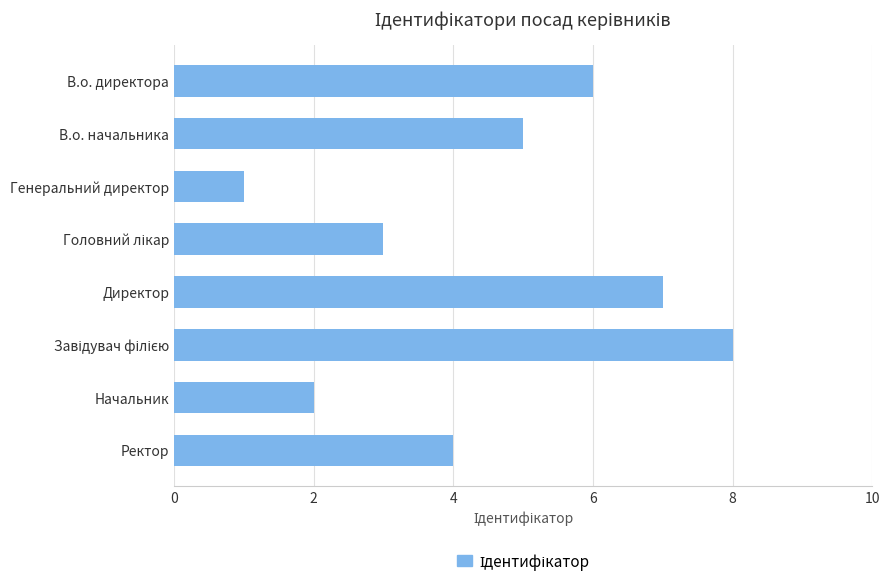

Does the chart contain any negative values?

No